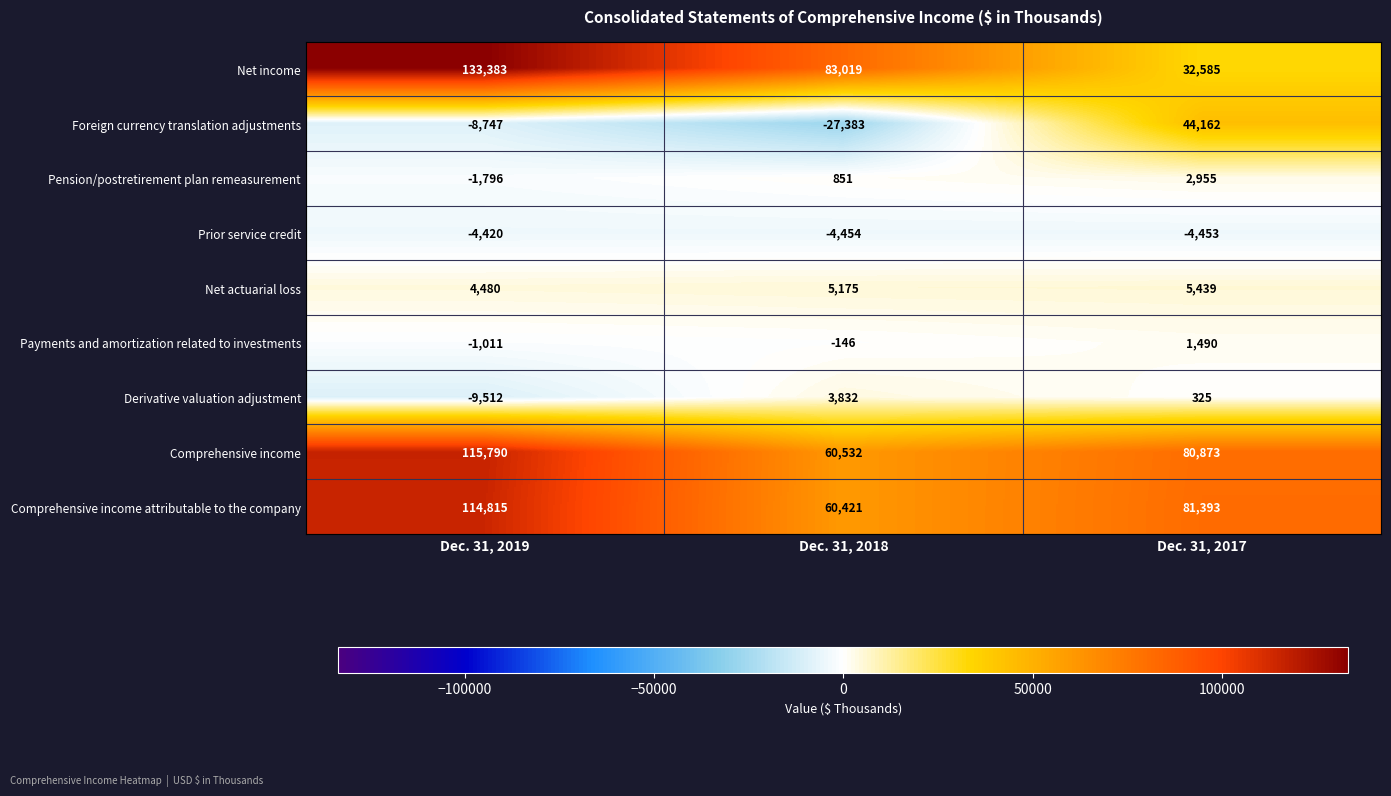

The Foreign currency translation adjustments series shows -8747 at Dec. 31, 2019. True or false?

True